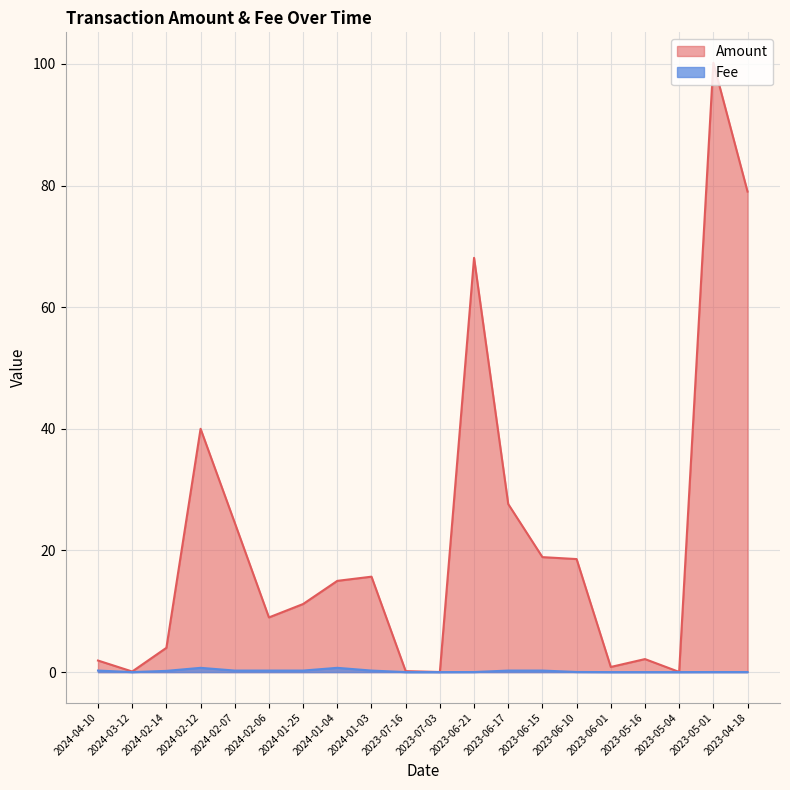

Rank the categories by Amount value from highest to lowest.

2023-05-01, 2023-04-18, 2023-06-21, 2024-02-12, 2023-06-17, 2024-02-07, 2023-06-15, 2023-06-10, 2024-01-03, 2024-01-04, 2024-01-25, 2024-02-06, 2024-02-14, 2023-05-16, 2024-04-10, 2023-06-01, 2023-07-16, 2024-03-12, 2023-05-04, 2023-07-03